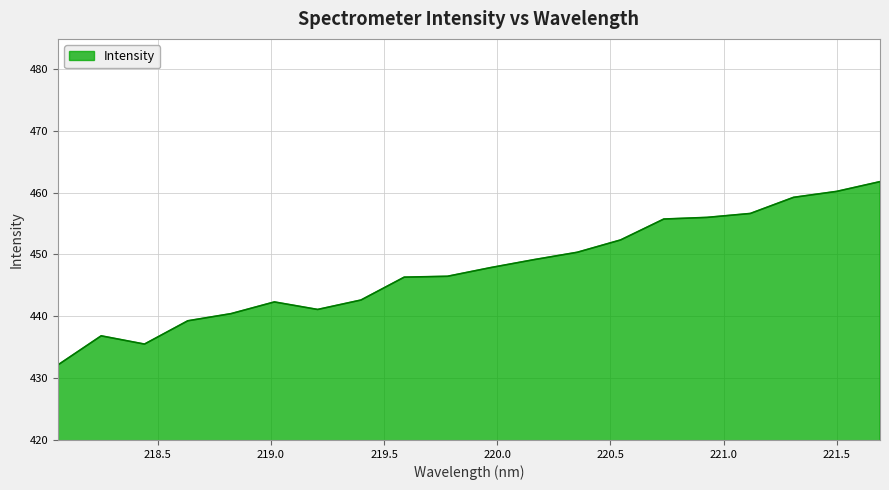

What is the smallest value displayed?

432.1